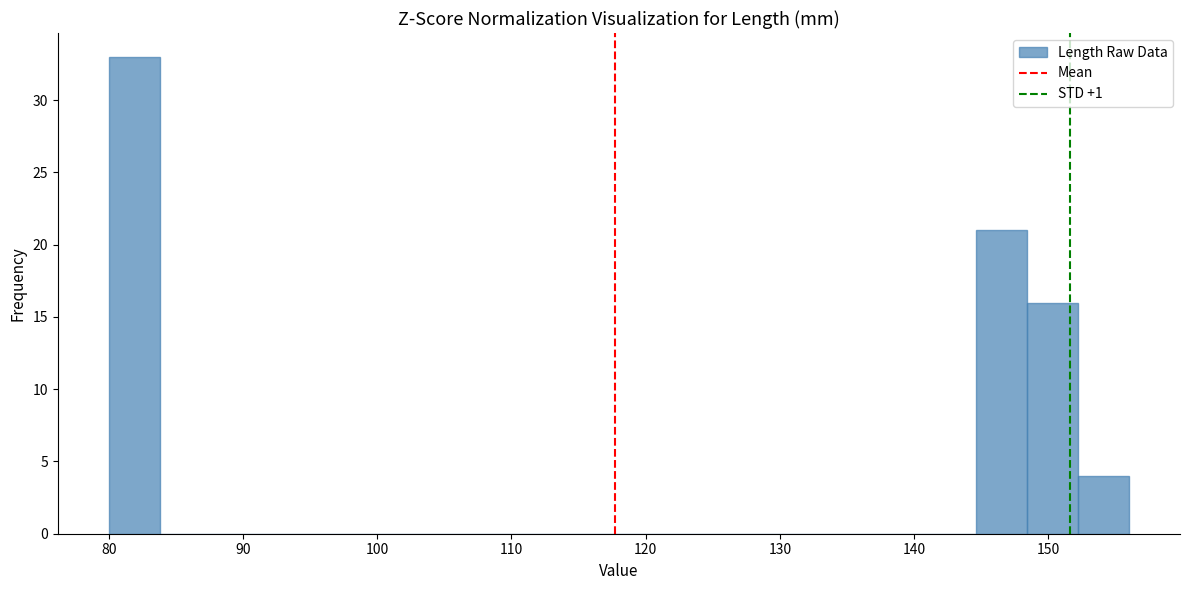

Read against the x-axis, roughly where is the centre of the tallest bar?

82